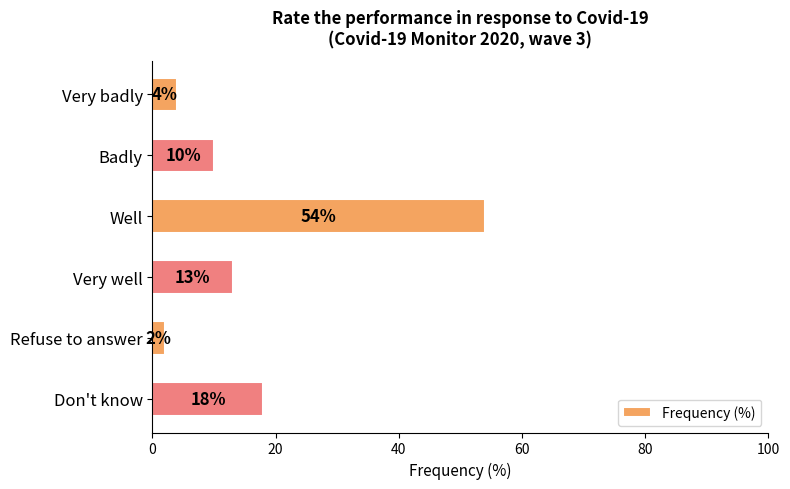

Which category has the highest value across all series?

Well